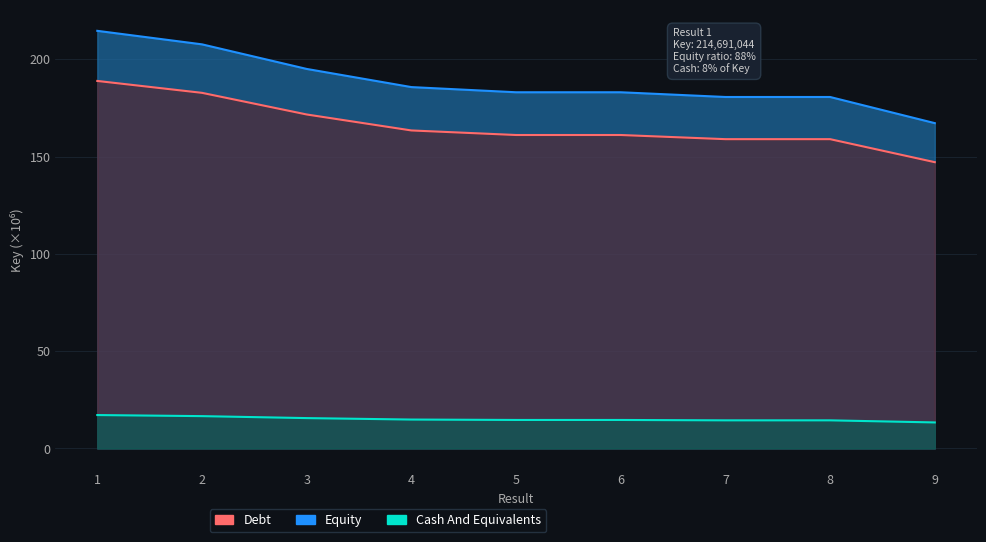

Between 4 and 7, which is larger?

4